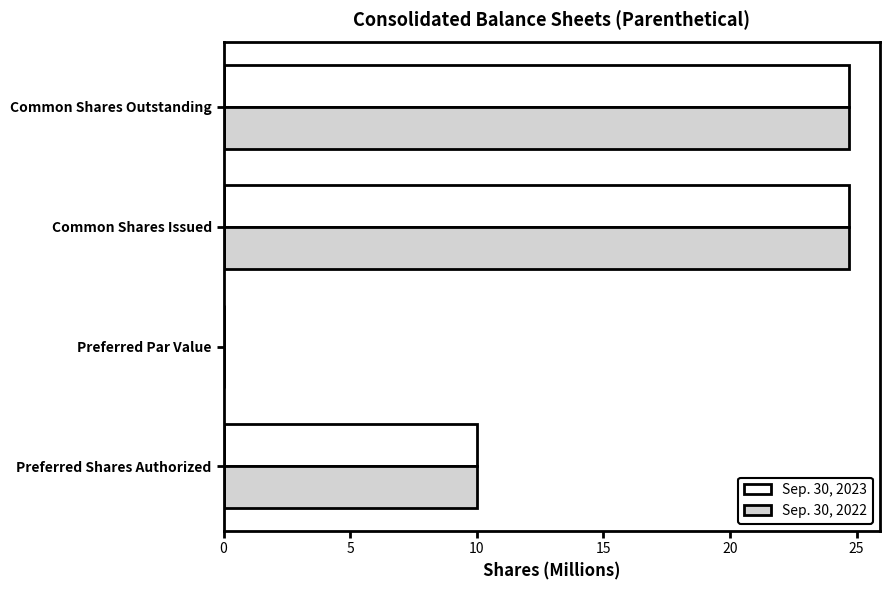

What are all the series names shown in the legend?

Sep. 30, 2023, Sep. 30, 2022